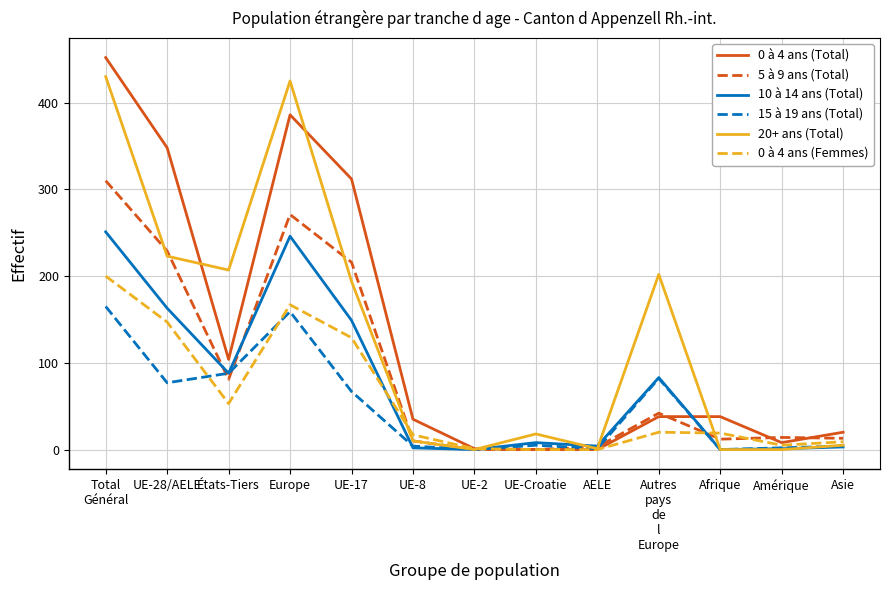

True or false: 5 à 9 ans (Total) and 10 à 14 ans (Total) cross at least once.

True